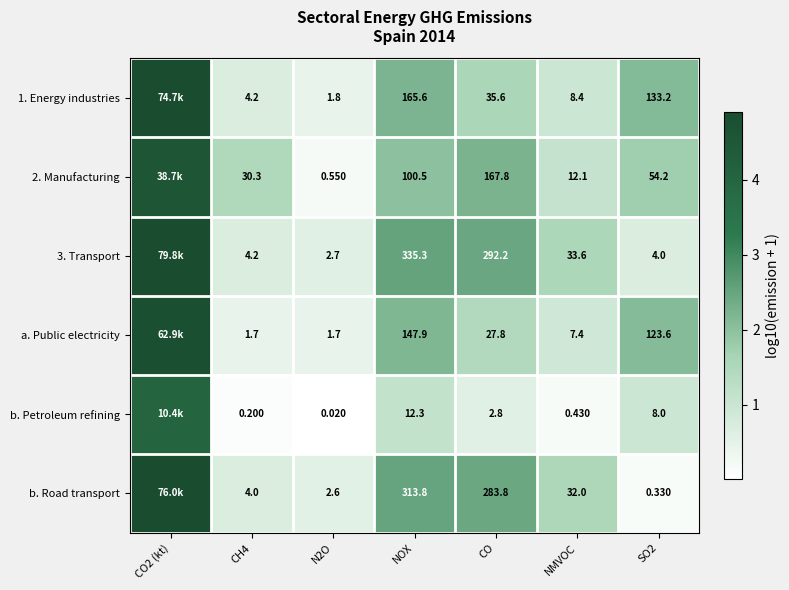

Is the value of 2. Manufacturing at CH4 greater than the value of 3. Transport at CO?

No